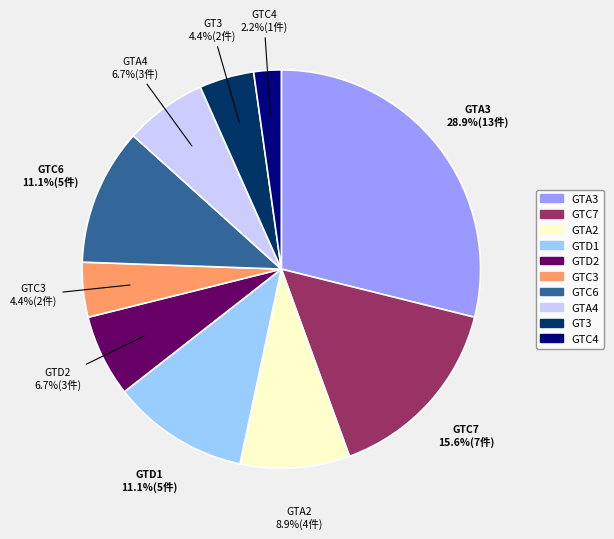

Which slice is the largest?

GTA3